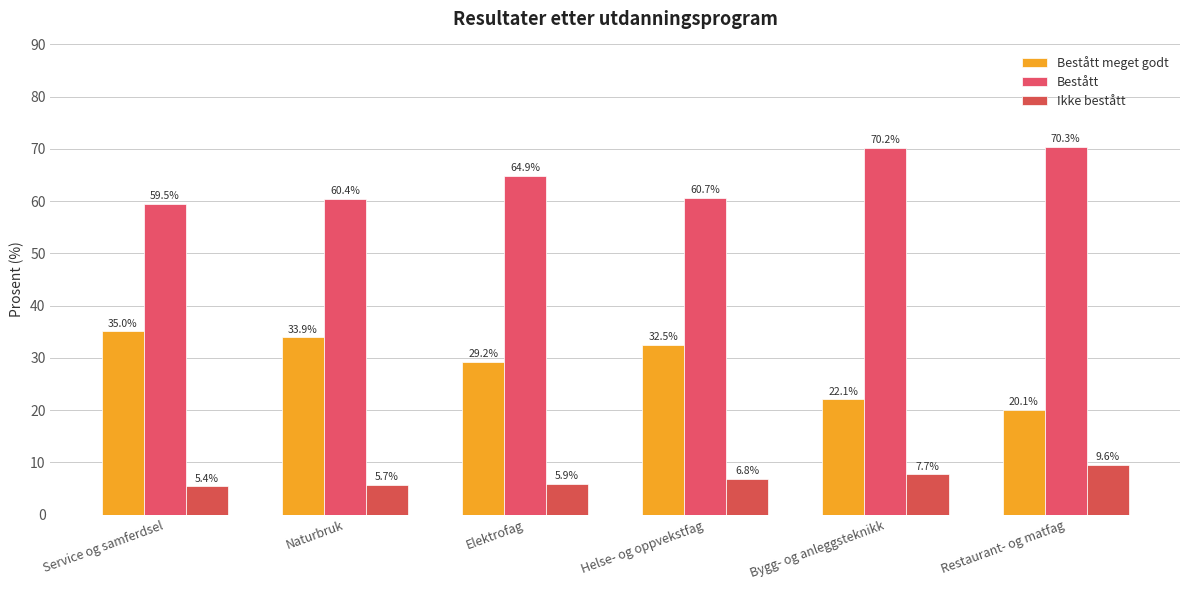

What is the smallest value displayed?

5.4